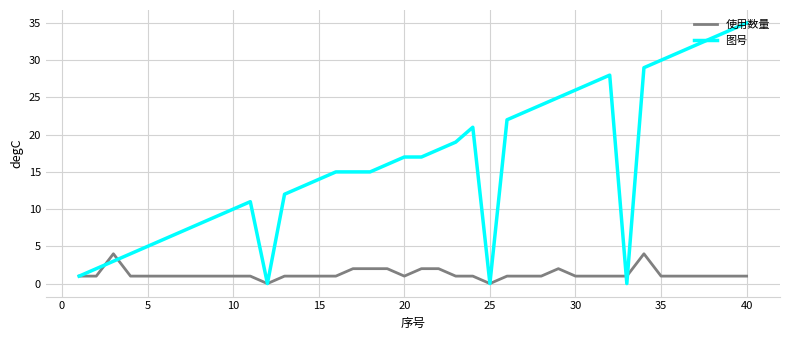

What is the maximum value for 图号?

35